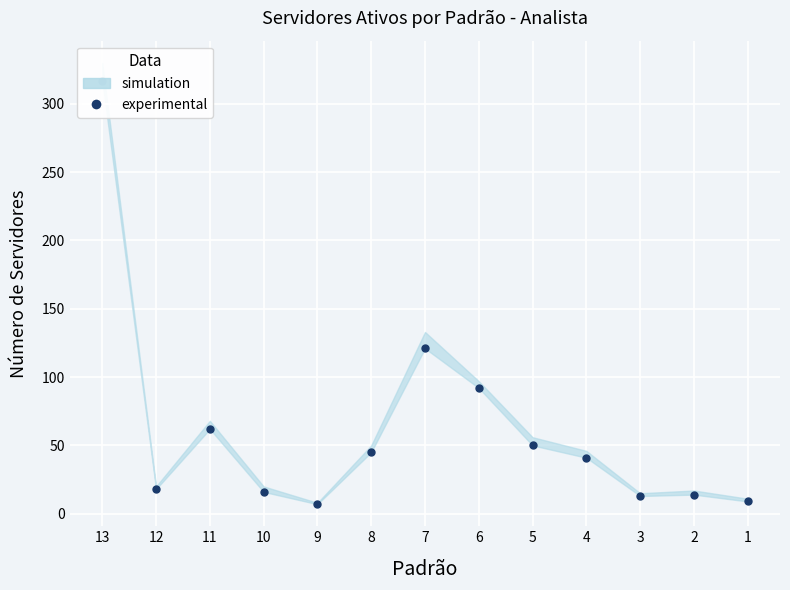

Reading left to right, extract all data points from this chart.

317	18	62	16	7	45	121	92	50	41	13	14	9